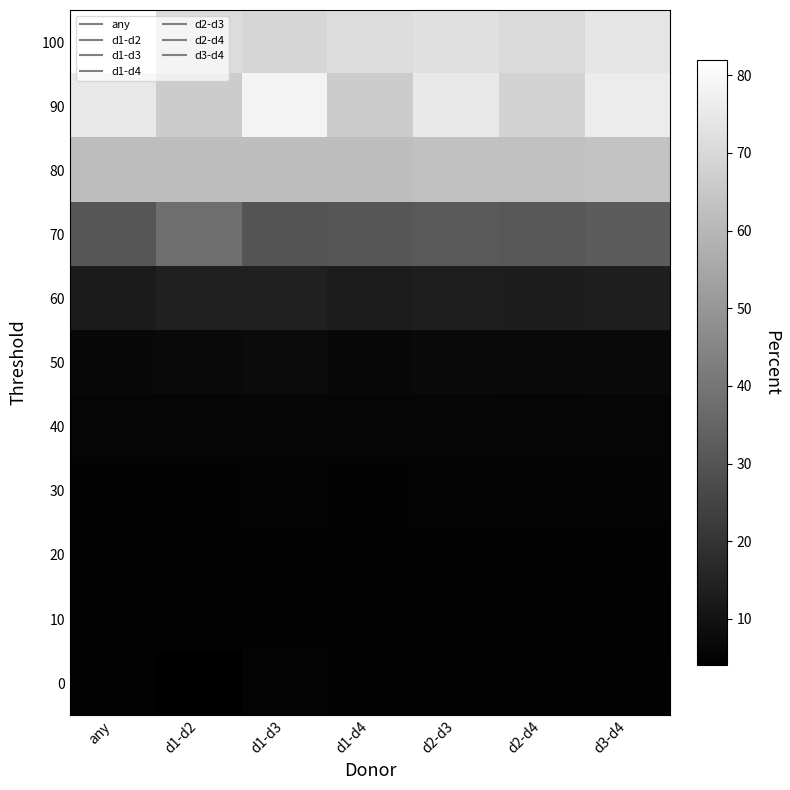

List the series in order of their peak value, lowest first.

10, 20, 0, 30, 40, 50, 60, 70, 80, 90, 100